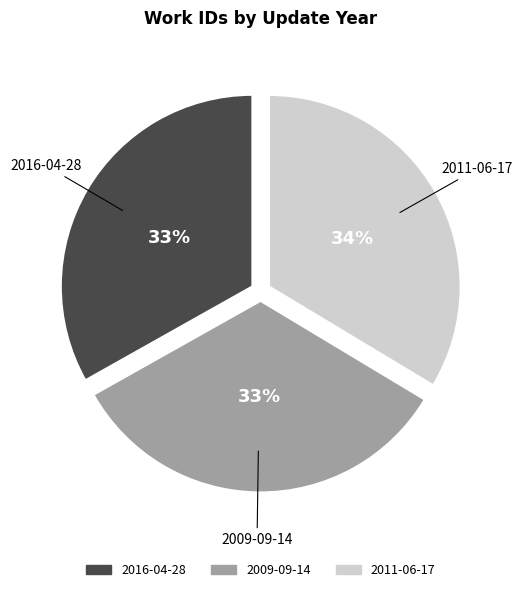

Do 2011-06-17 and 2016-04-28 together represent more than half of the pie?

Yes